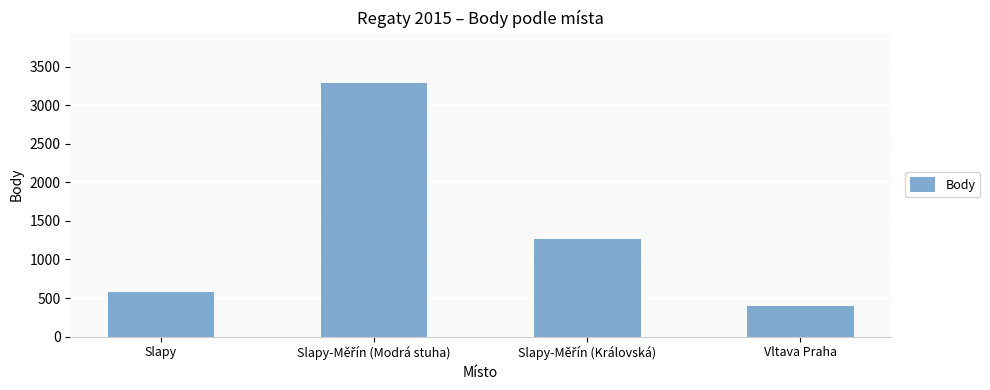

What is the label of the 4th bar from the left?

Vltava Praha